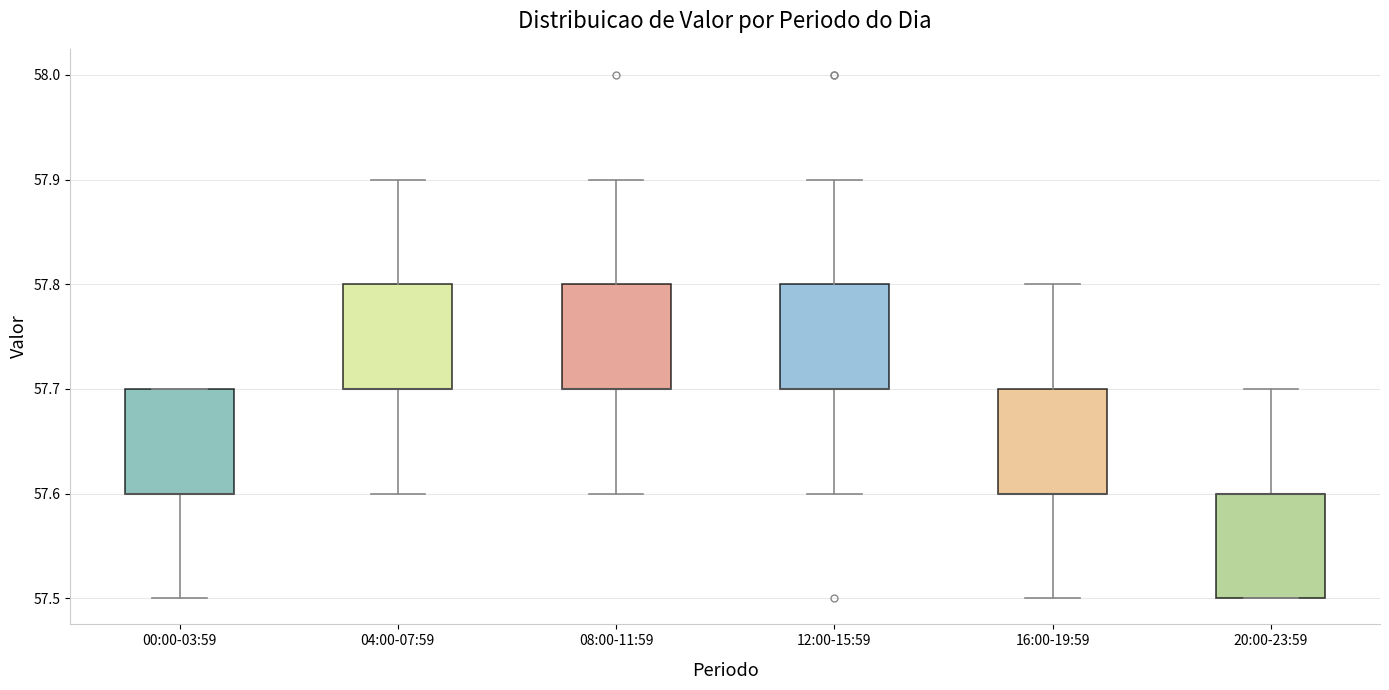

Reading left to right, read every box against the y-axis: the position of its median line, the range the box covers, and the ends of its whiskers. The values are not printed on the chart, so give them approximately, as read against the axis.

00:00-03:59: median 57.6 (drawn on the box's lower edge), box 57.6 to 57.7, whiskers 57.5 to 57.7
04:00-07:59: median 57.7 (drawn on the box's lower edge), box 57.7 to 57.8, whiskers 57.6 to 57.9
08:00-11:59: median 57.7 (drawn on the box's lower edge), box 57.7 to 57.8, whiskers 57.6 to 57.9
12:00-15:59: median 57.7 (drawn on the box's lower edge), box 57.7 to 57.8, whiskers 57.6 to 57.9
16:00-19:59: median 57.6 (drawn on the box's lower edge), box 57.6 to 57.7, whiskers 57.5 to 57.8
20:00-23:59: median 57.6 (drawn on the box's upper edge), box 57.5 to 57.6, whiskers 57.5 to 57.7